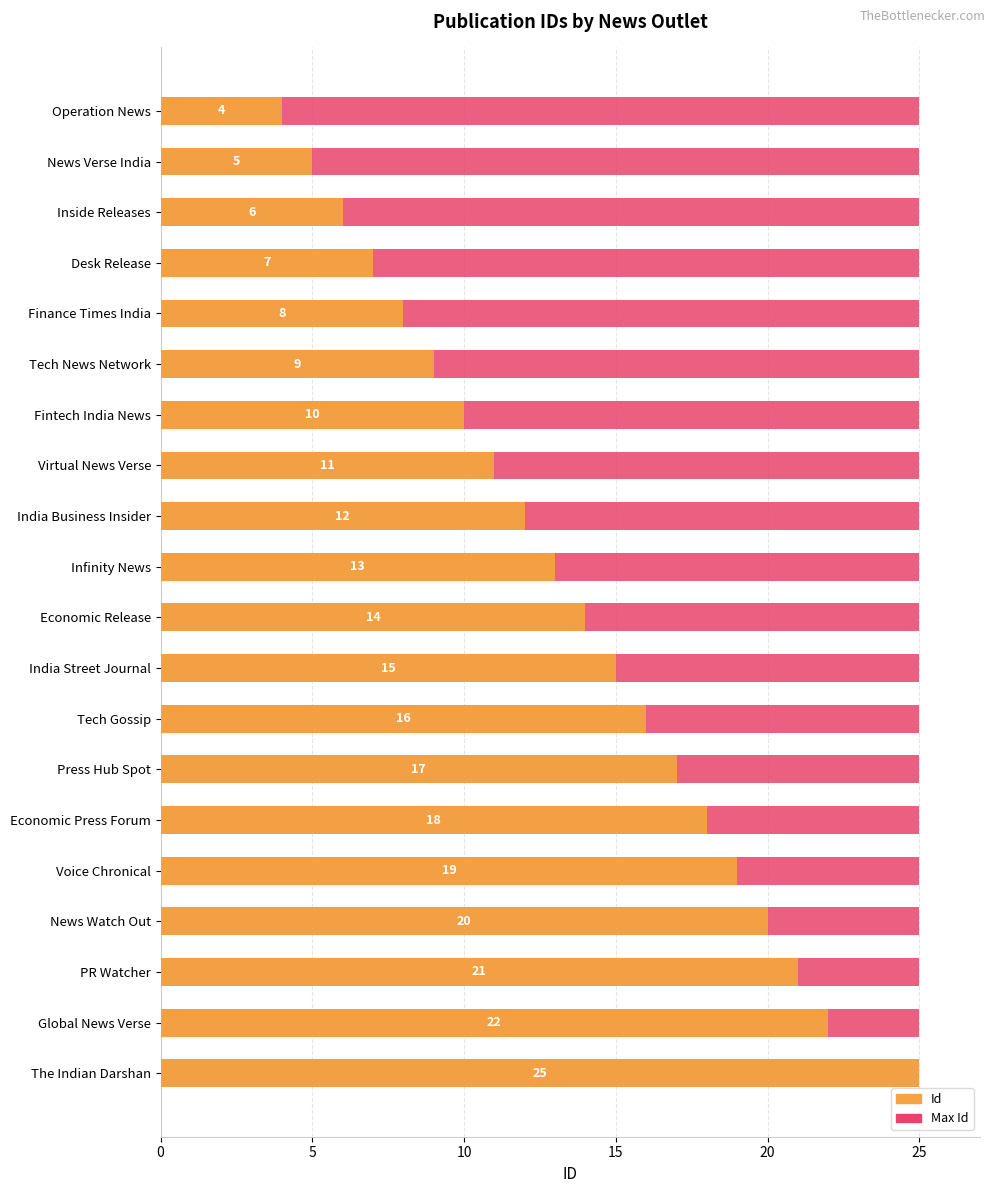

Which series has the largest total across all categories?

Id